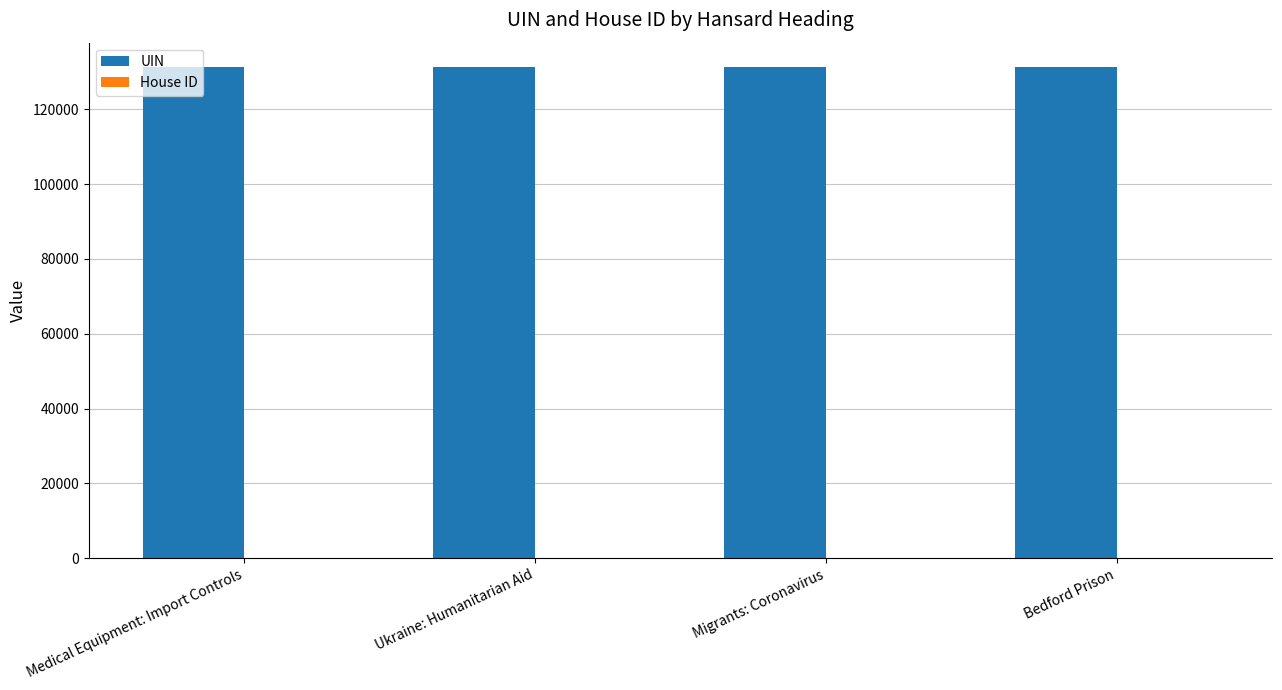

What is the highest value of the UIN series?

131226